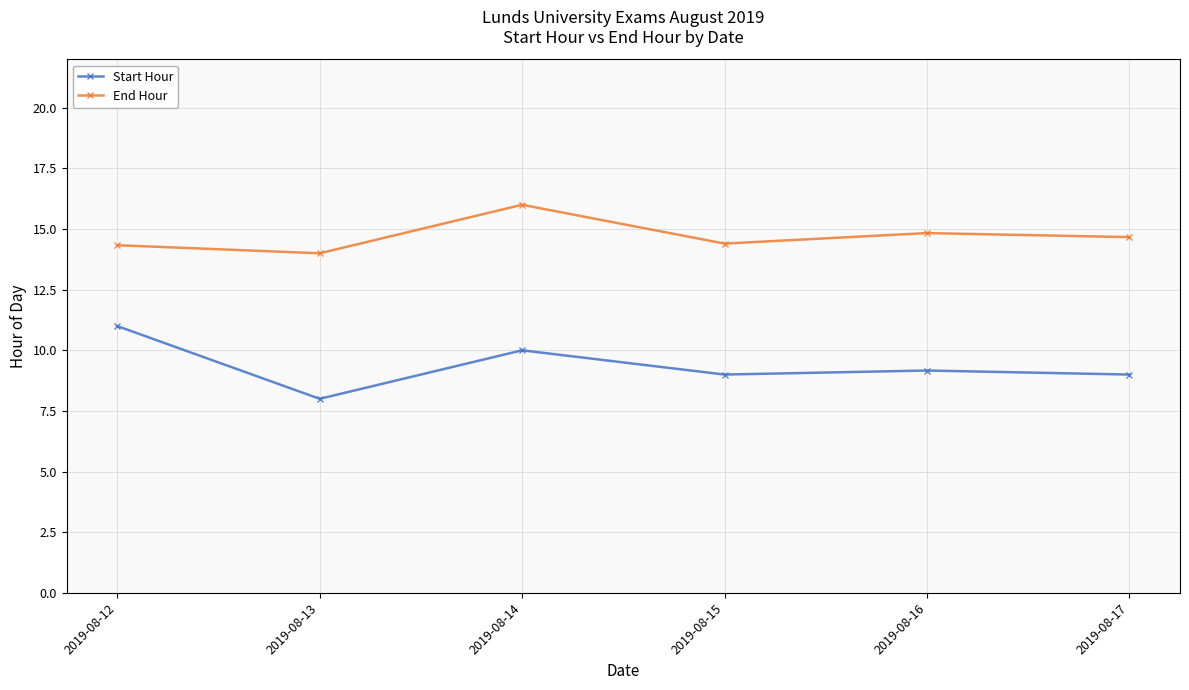

True or false: Start Hour has a value of 2.8 at 2019-08-17.

False